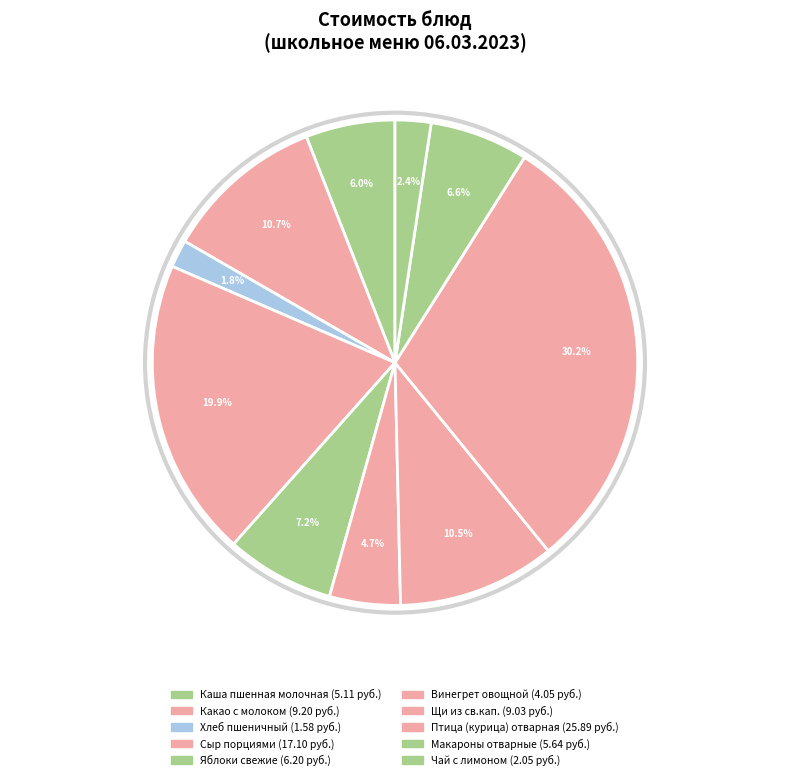

Is there a majority slice in this chart?

No